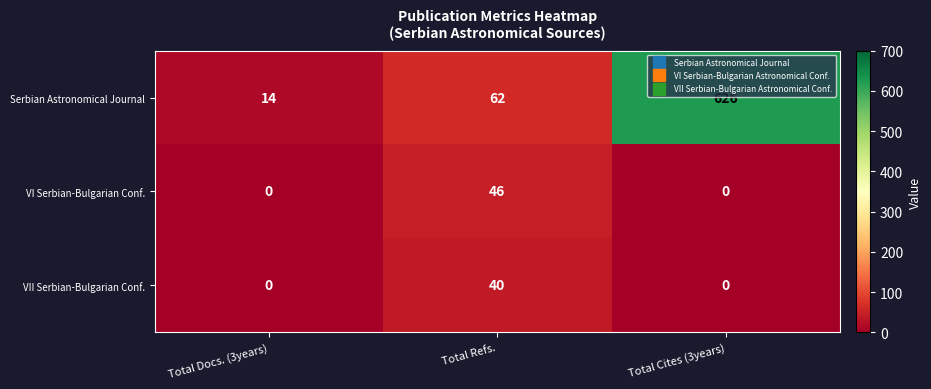

Reading left to right, extract all data points from this chart.

Serbian Astronomical Journal: 14	62	626
VI Serbian-Bulgarian Conf.: 0	46	0
VII Serbian-Bulgarian Conf.: 0	40	0